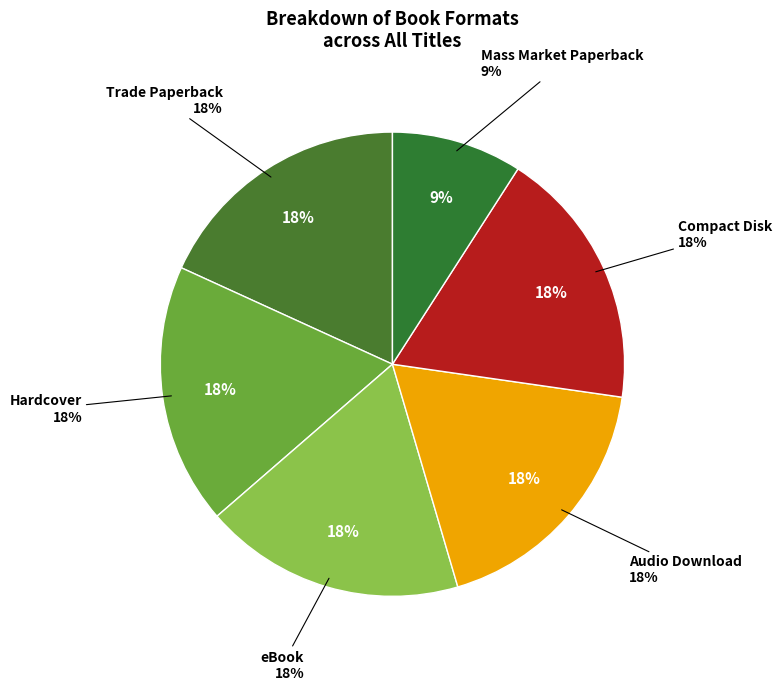

Rank the categories by value from highest to lowest.

Trade Paperback, Hardcover, eBook, Audio Download, Compact Disk, Mass Market Paperback